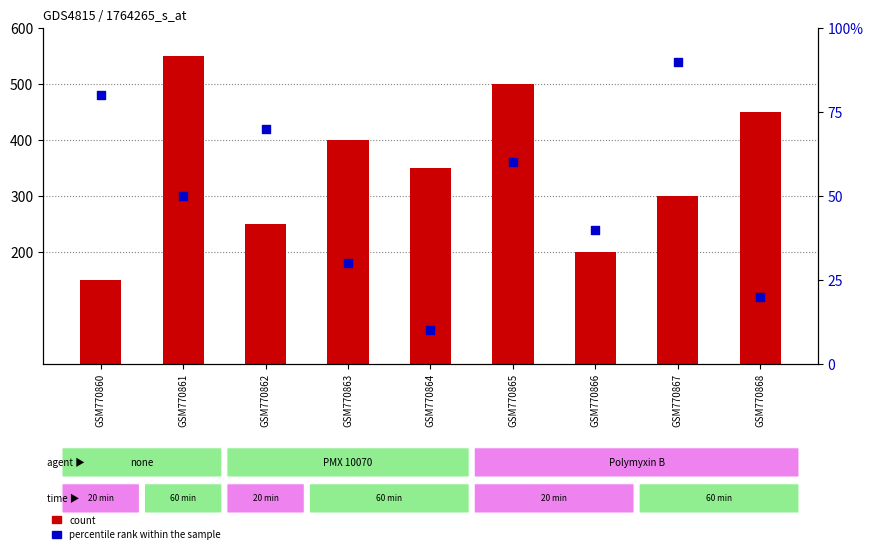

What are all the series names shown in the legend?

count, percentile rank within the sample